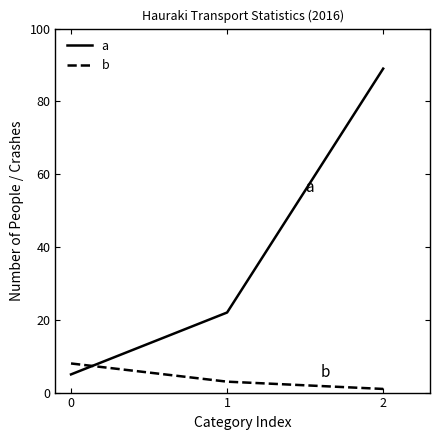

Which series changed the most between 0 and 1?

a